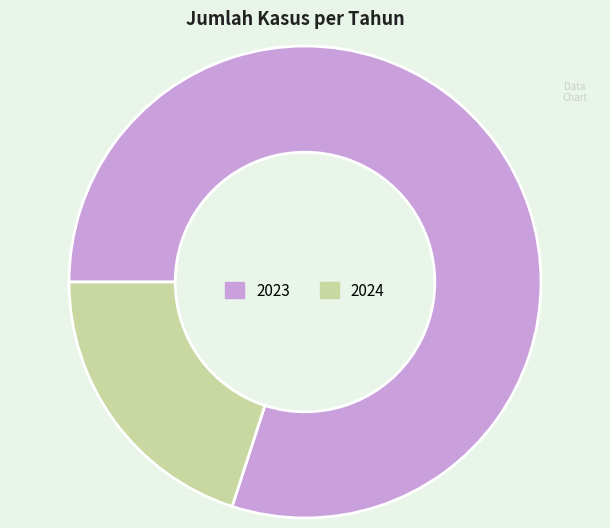

Between 2024 and 2023, which is larger?

2023